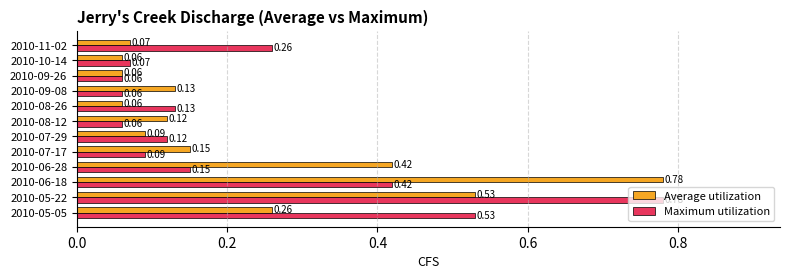

At 2010-05-05, list the series in order from smallest to largest.

Average utilization, Maximum utilization